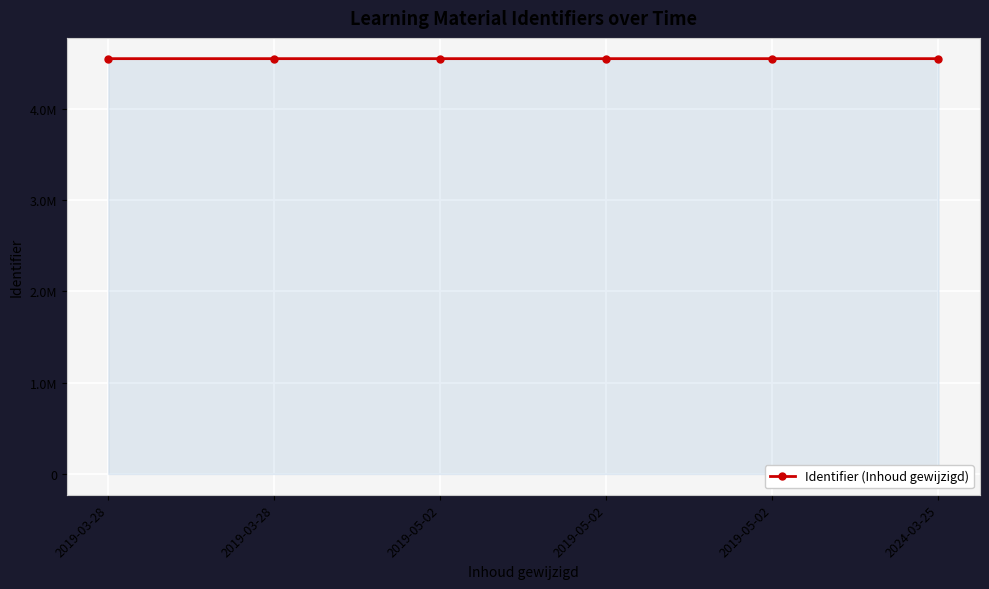

True or false: the data shows 2237012 at 2024-03-25.

False